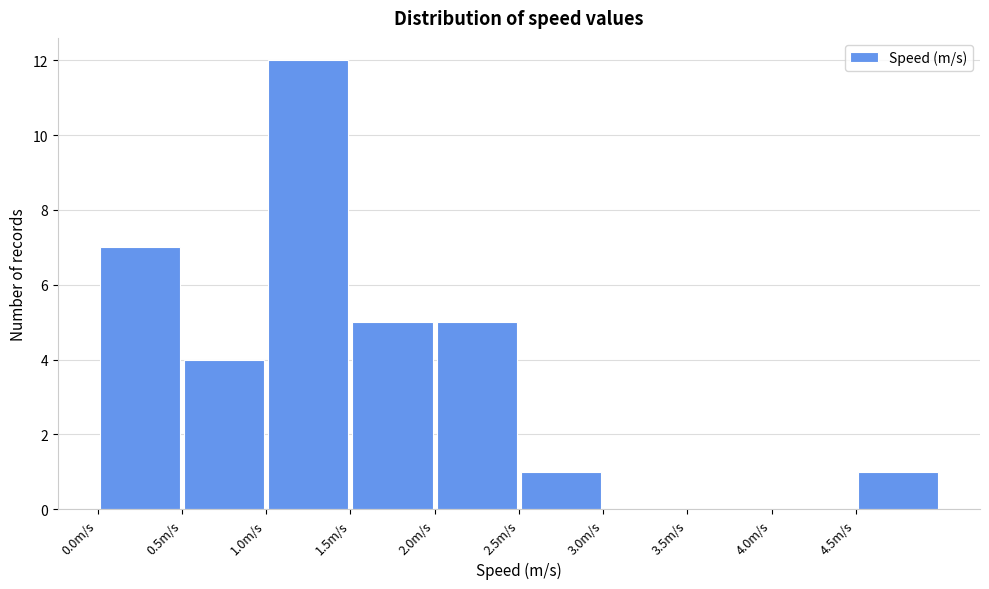

Reading left to right, transcribe this chart: for each bar, give the range it covers on the x-axis and its height. The values are not printed on the chart, so give them approximately, as read against the axis.

0.0 to 0.5: 7
0.5 to 1.0: 4
1.0 to 1.5: 12
1.5 to 2.0: 5
2.0 to 2.5: 5
2.5 to 3.0: 1
3.0 to 3.5: 0
3.5 to 4.0: 0
4.0 to 4.5: 0
4.5 to 5.0: 1